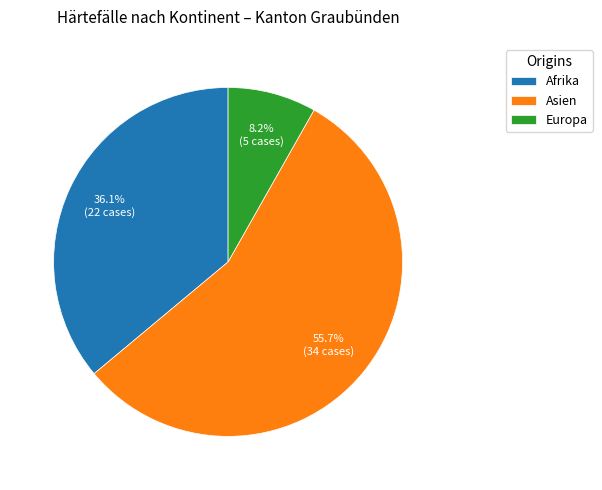

What is the majority slice?

Asien